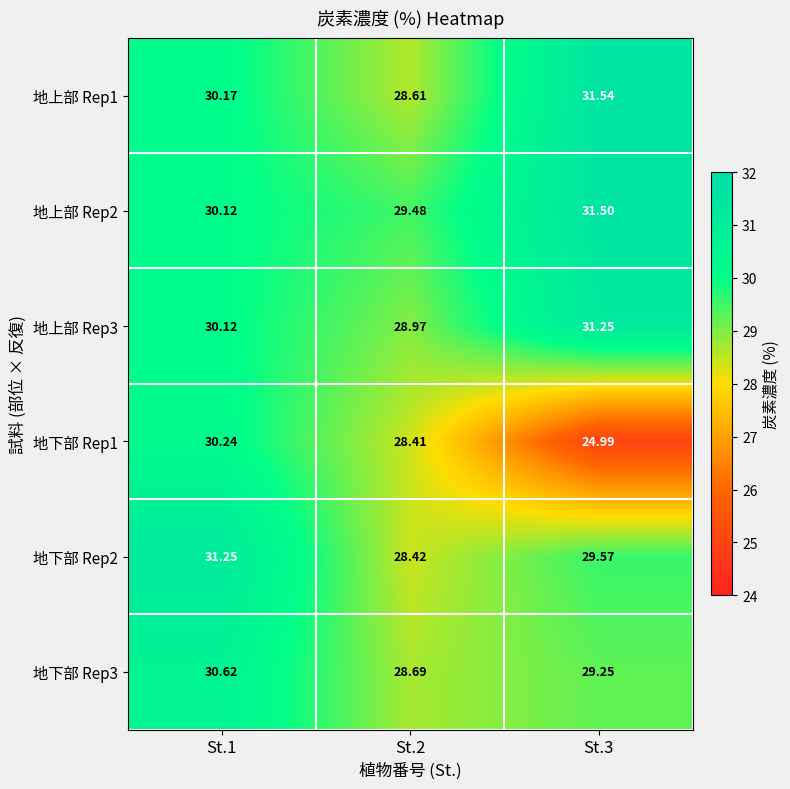

Between St.3 and St.2, which is larger?

St.3